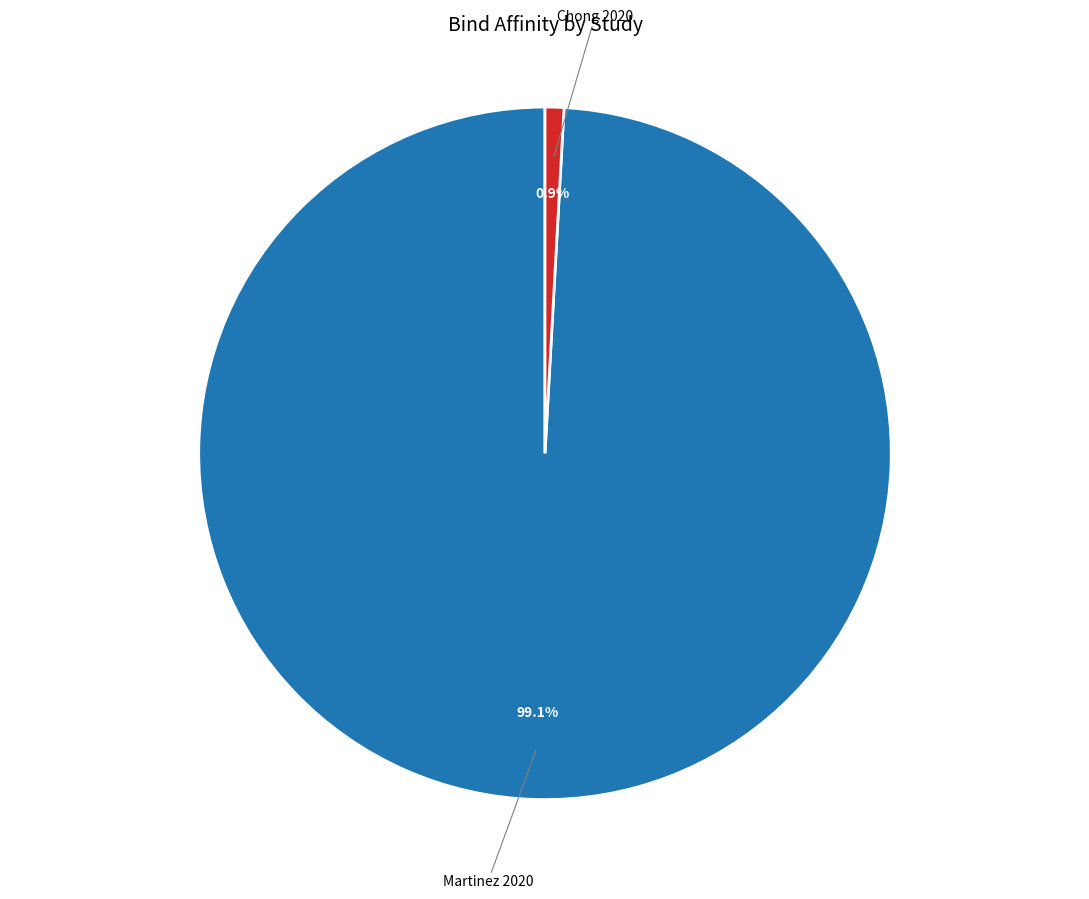

How many segments does this pie chart have?

2